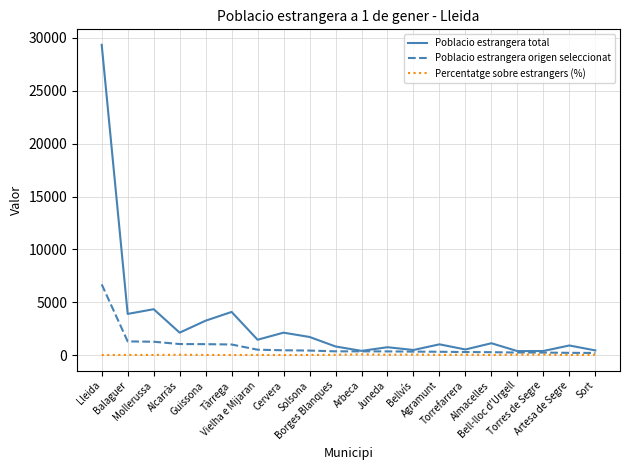

Rank the series by their maximum value, from highest to lowest.

Poblacio estrangera total, Poblacio estrangera origen seleccionat, Percentatge sobre estrangers (%)